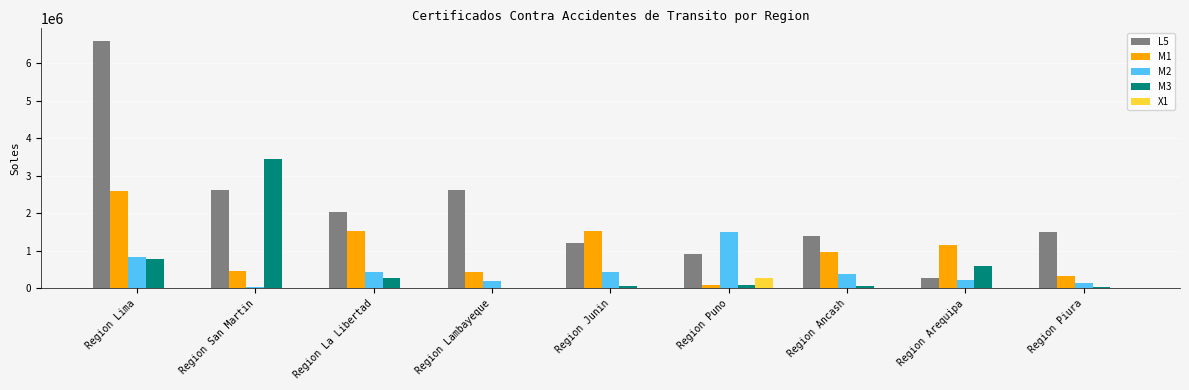

What is the sum of all L5 values?

19180888.8